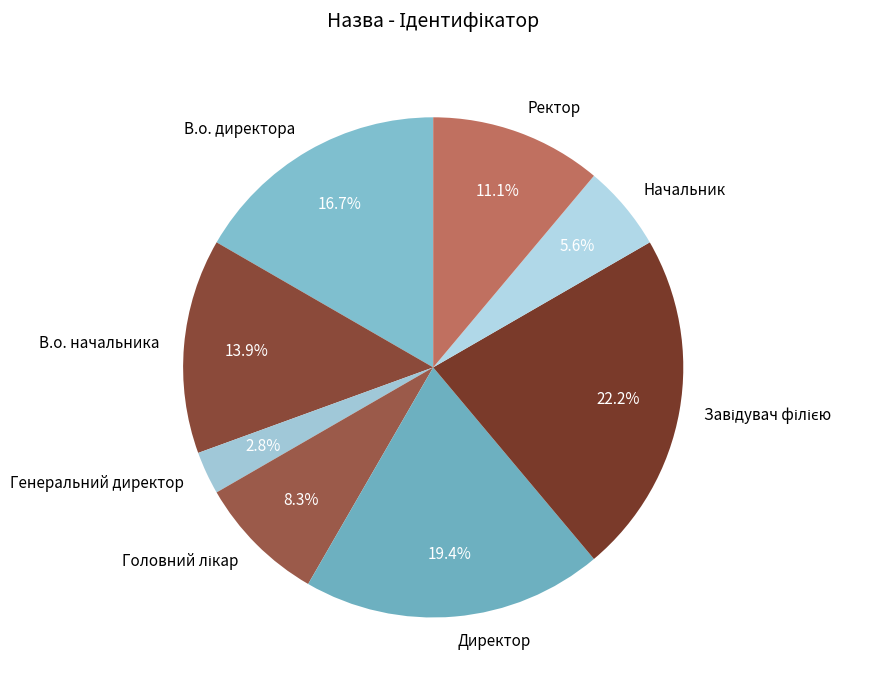

Is it true that Генеральний директор is 3% of the pie?

True